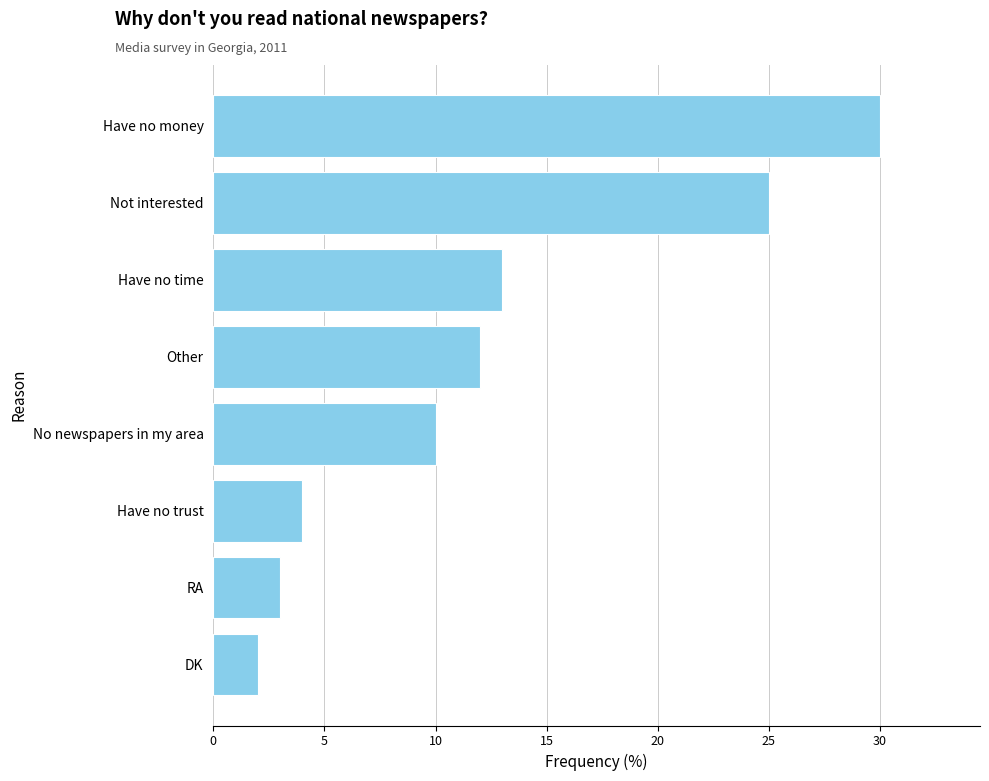

Rank the categories by value from lowest to highest.

DK, RA, Have no trust, No newspapers in my area, Other, Have no time, Not interested, Have no money